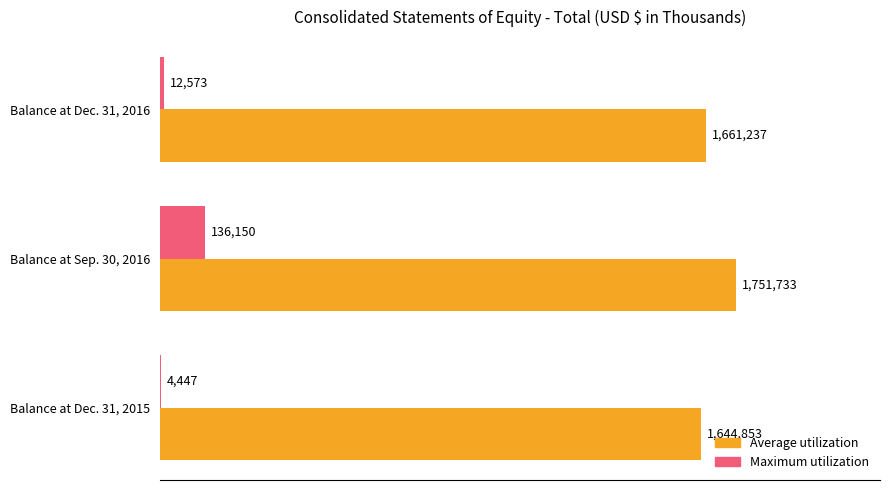

At how many categories does at least one series exceed 813551?

3